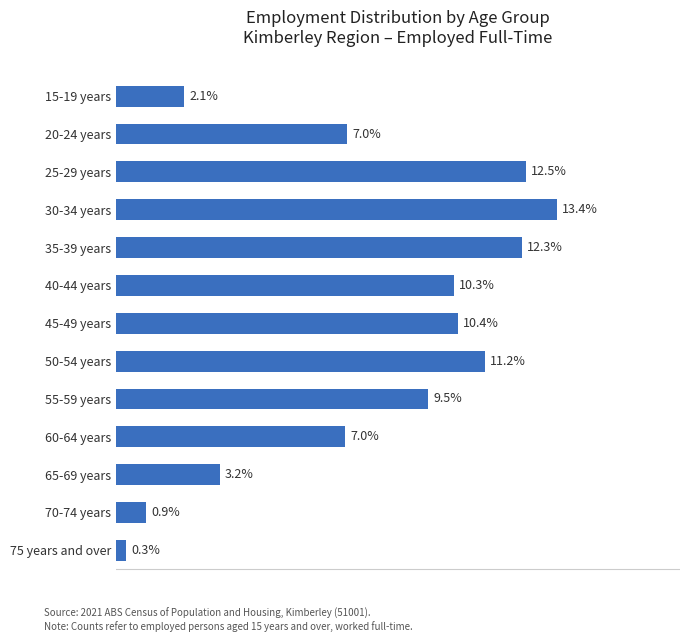

Which has a higher value, 15-19 years or 35-39 years?

35-39 years